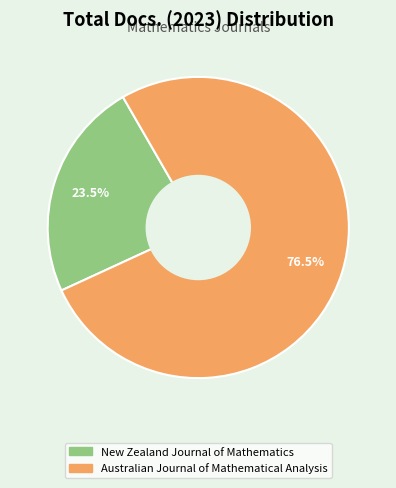

Does any single category account for the majority?

Yes